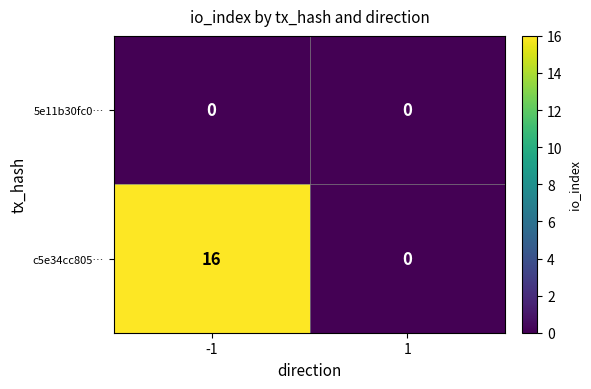

Which category has the highest value across all series?

-1